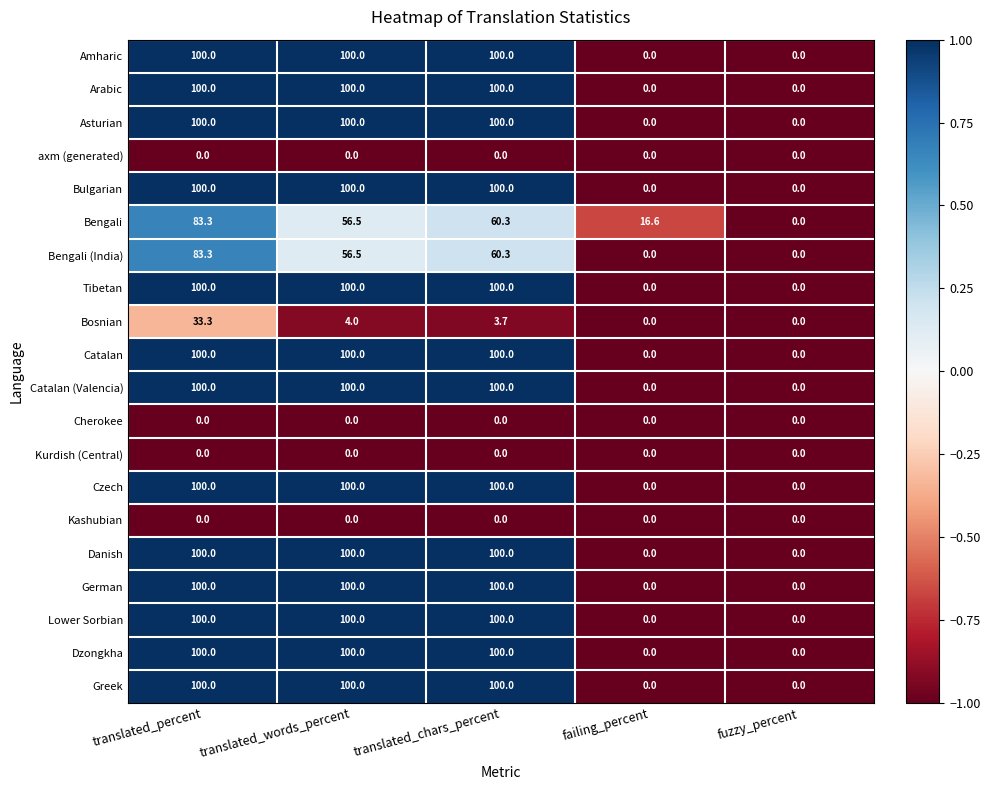

Where is Bengali nearest to the value 41?

translated_words_percent